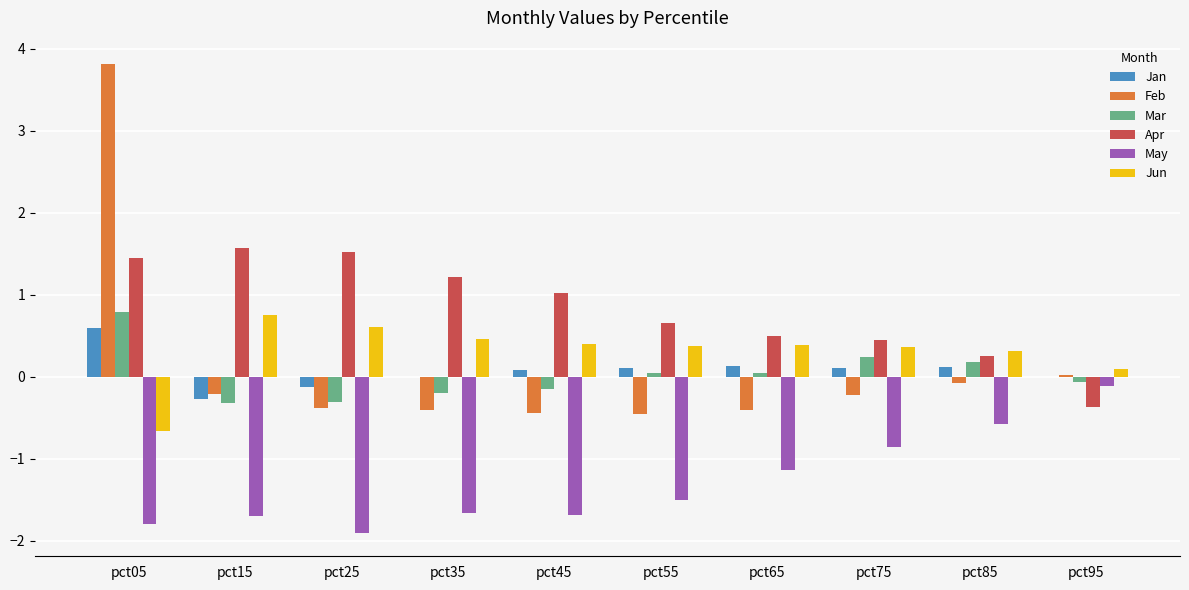

What value does the Apr series have at pct05?

1.5